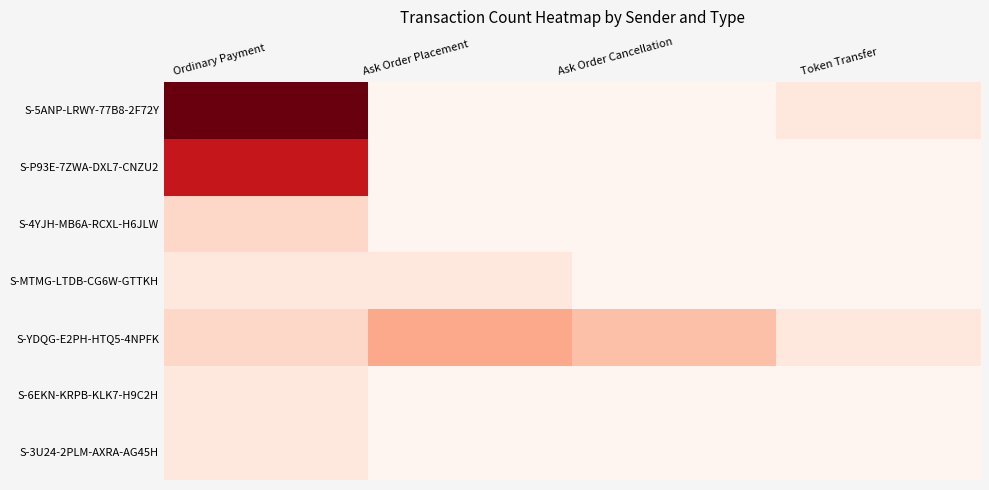

Which series has the largest range (max minus min)?

S-5ANP-LRWY-77B8-2F72Y